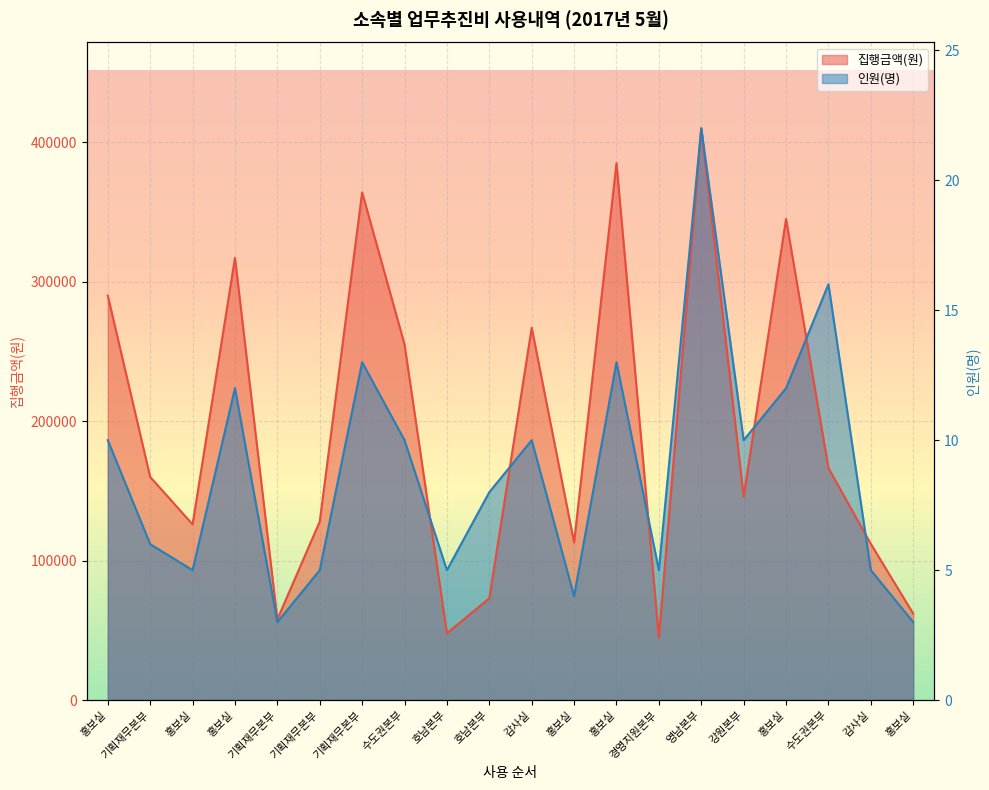

What is the smallest value displayed?

45000.0